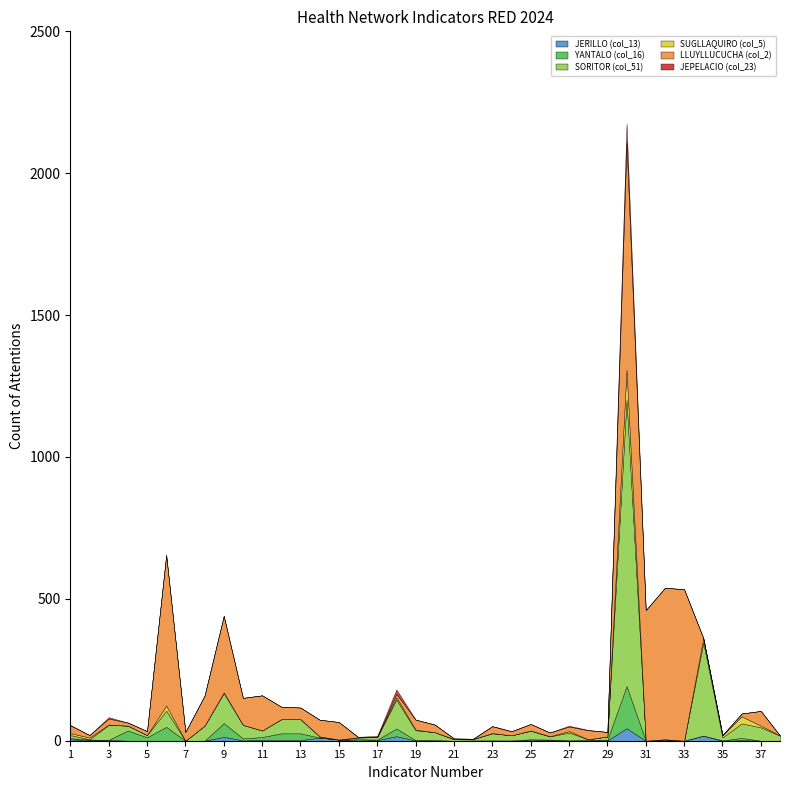

At which category does SUGLLAQUIRO (col_5) reach its first local valley?

17